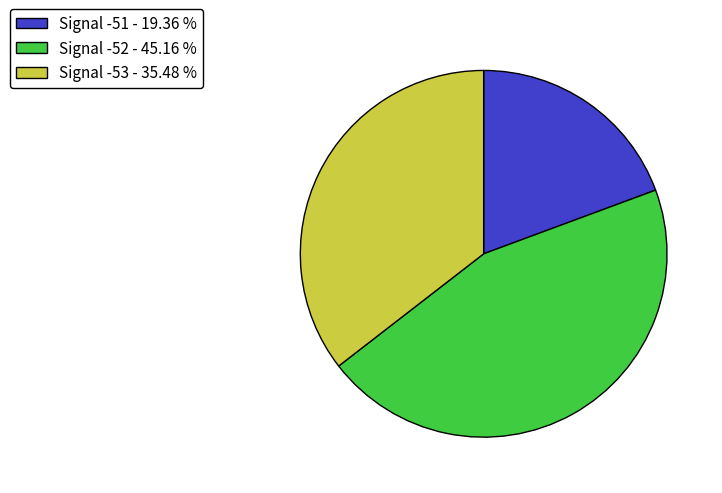

Do Signal -52 - 45.16 % and Signal -53 - 35.48 % together represent more than half of the pie?

Yes